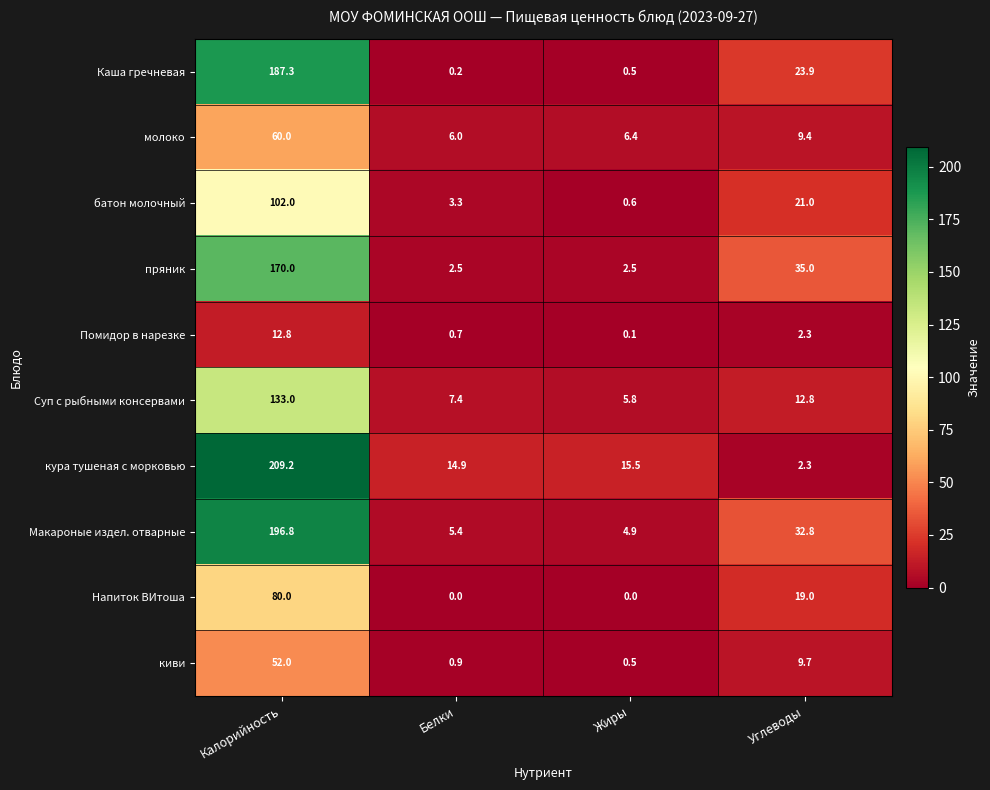

The пряник series shows 1.0 at Жиры. True or false?

False